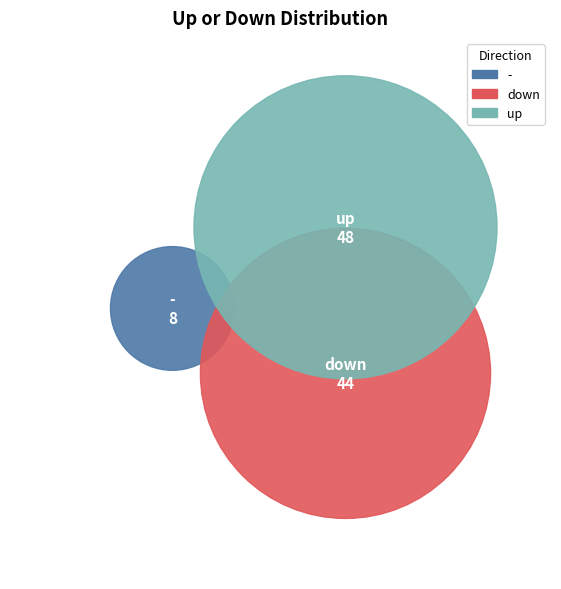

What is the total percentage of - and down?

52.0%